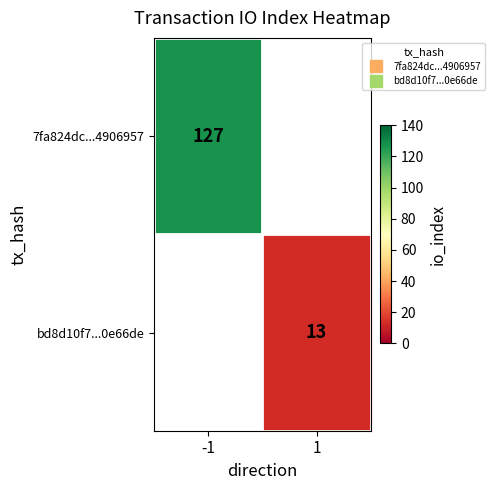

Is it true that 7fa824dc...4906957 equals 127.0 at -1?

True